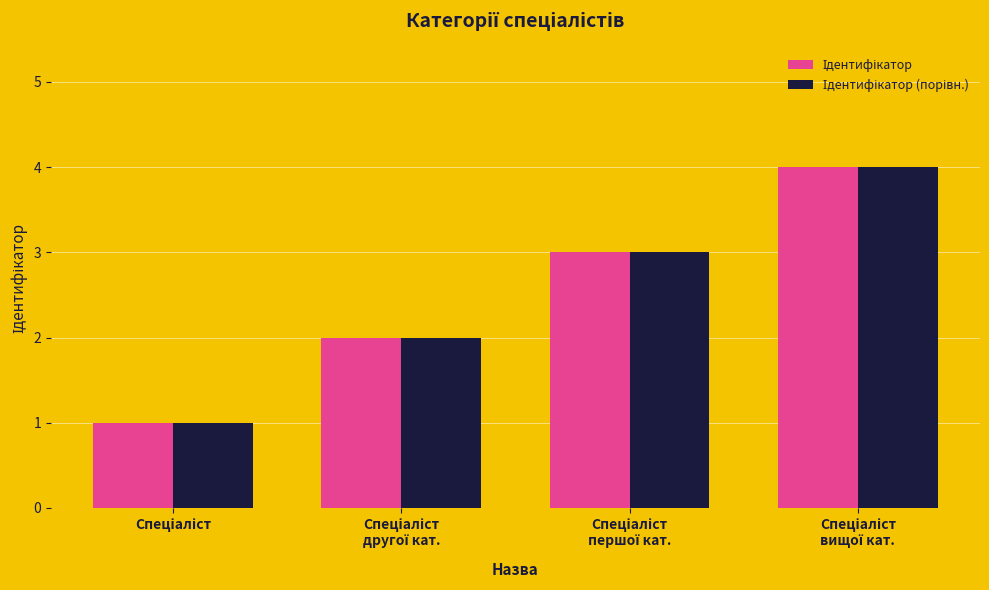

What is the greatest value displayed?

4